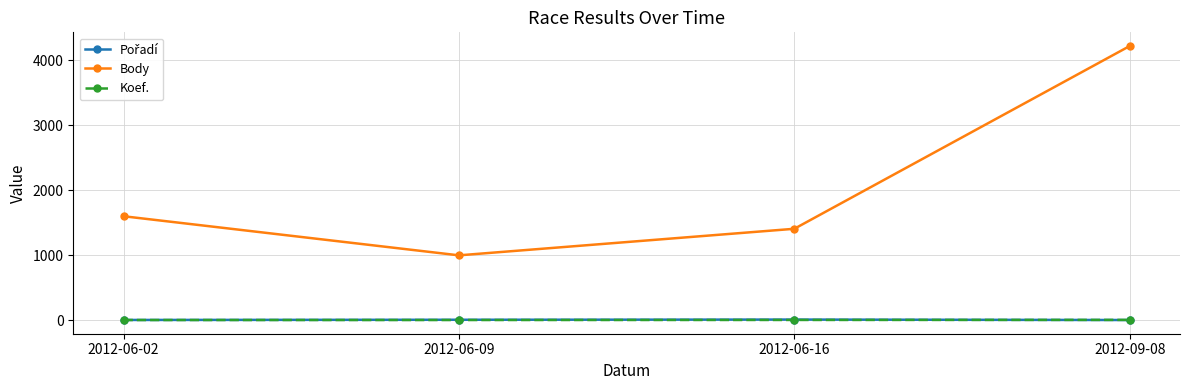

What is the difference between the highest and lowest values at 2012-09-08?

4219